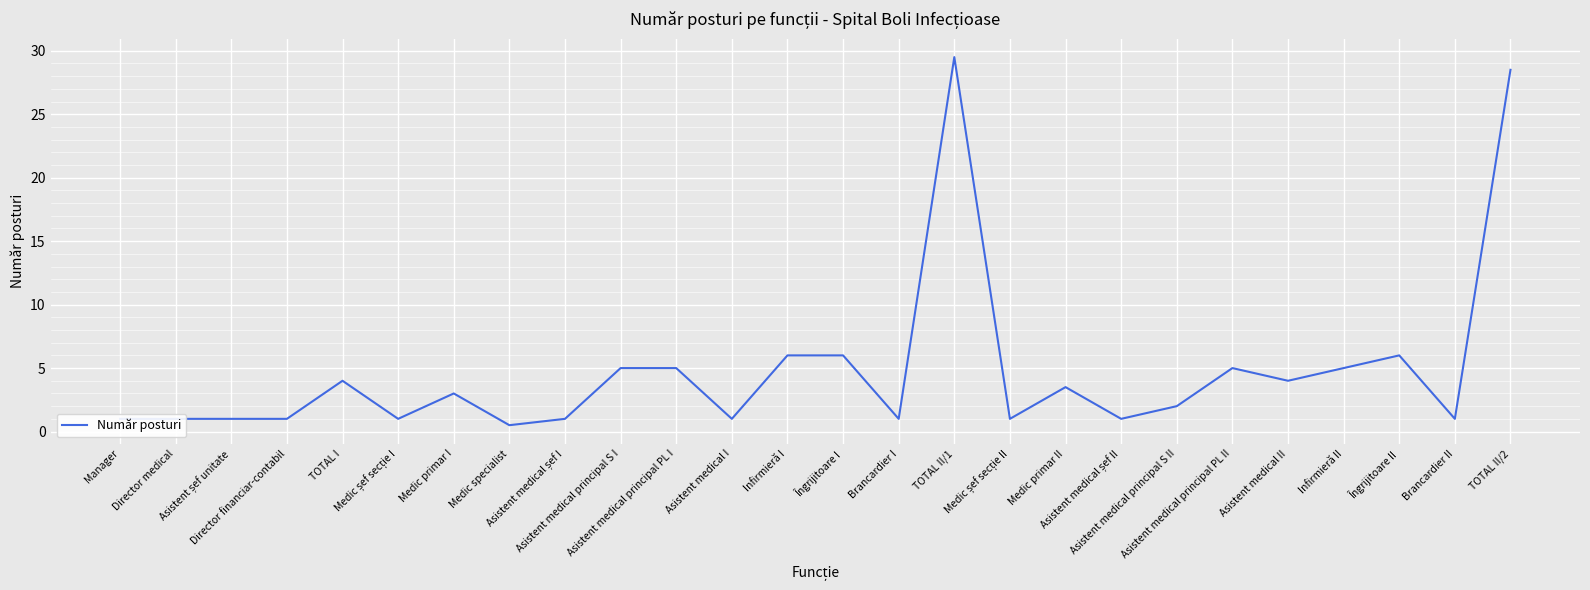

What is the maximum value shown in the chart?

29.5